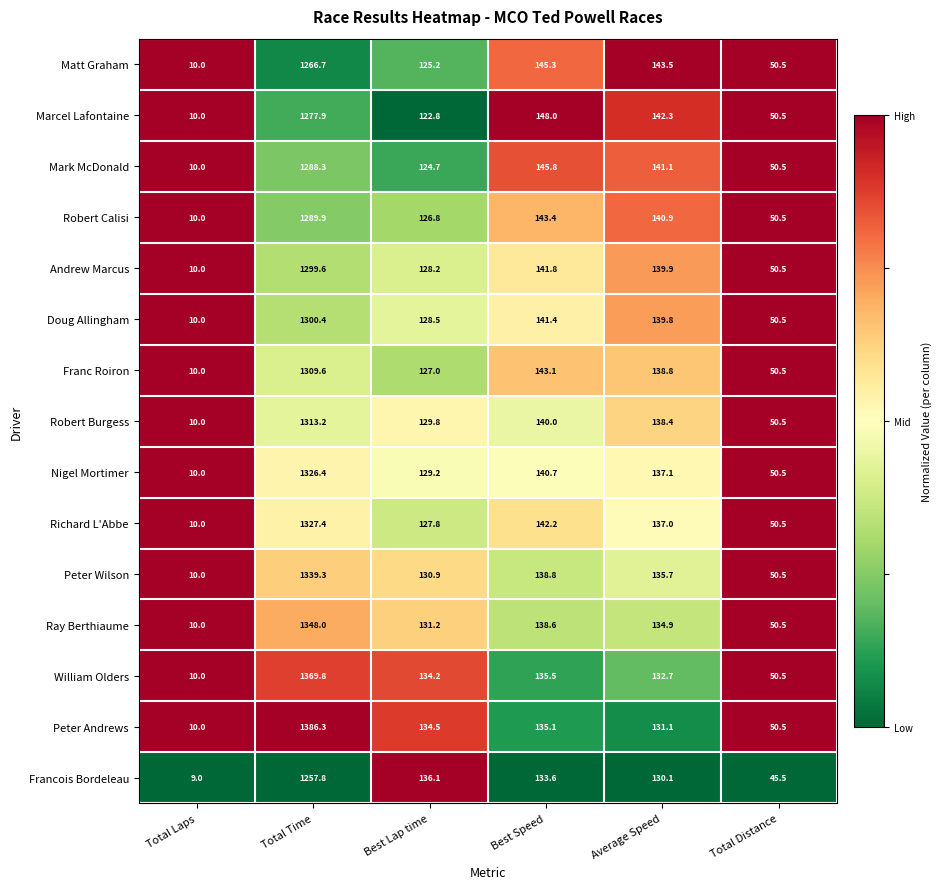

Rank the series by their maximum value, from highest to lowest.

Peter Andrews, William Olders, Ray Berthiaume, Peter Wilson, Richard L'Abbe, Nigel Mortimer, Robert Burgess, Franc Roiron, Doug Allingham, Andrew Marcus, Robert Calisi, Mark McDonald, Marcel Lafontaine, Matt Graham, Francois Bordeleau